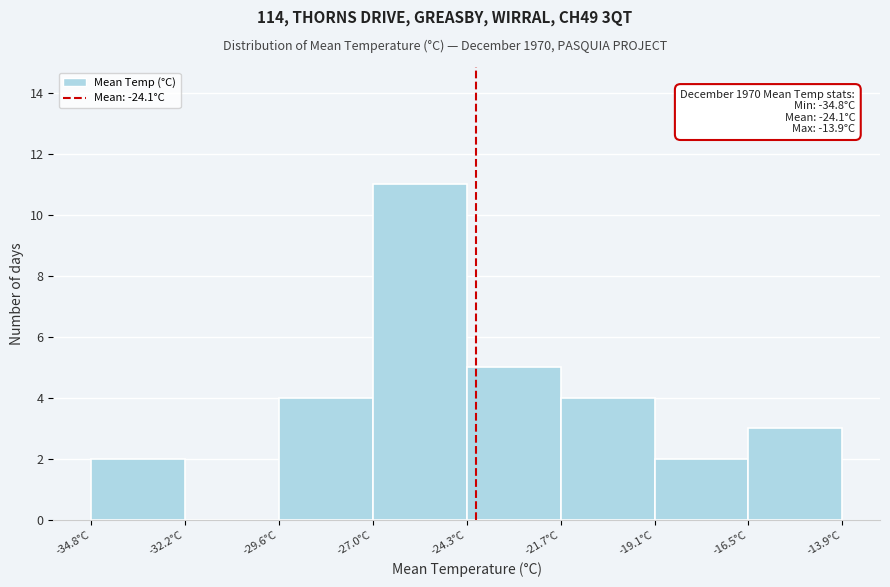

Which range on the x-axis has the tallest bar?

-27.0 to -24.5